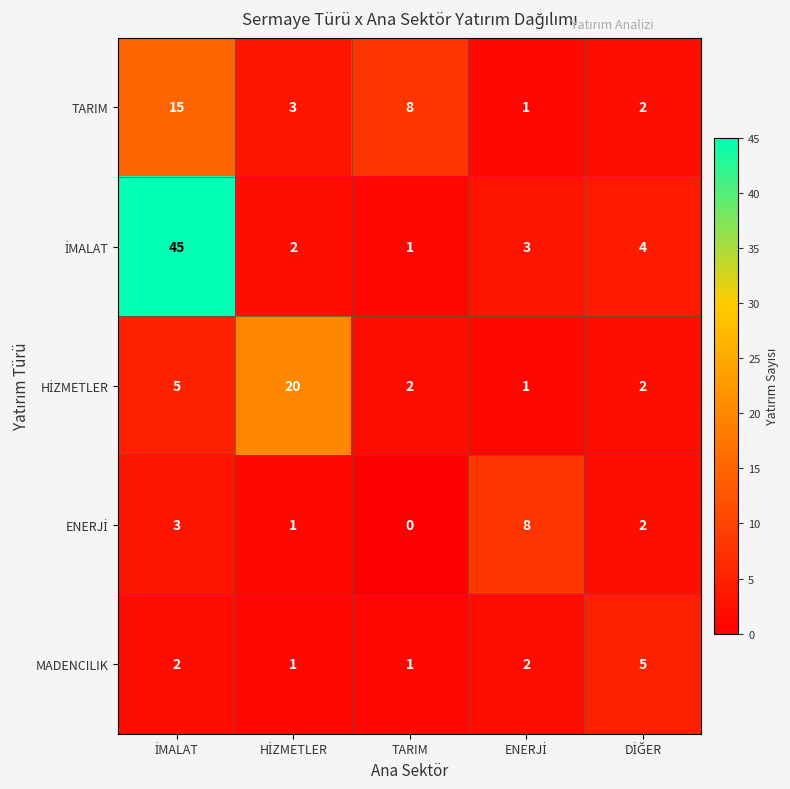

Is it true that TARIM equals 4 at TARIM?

False